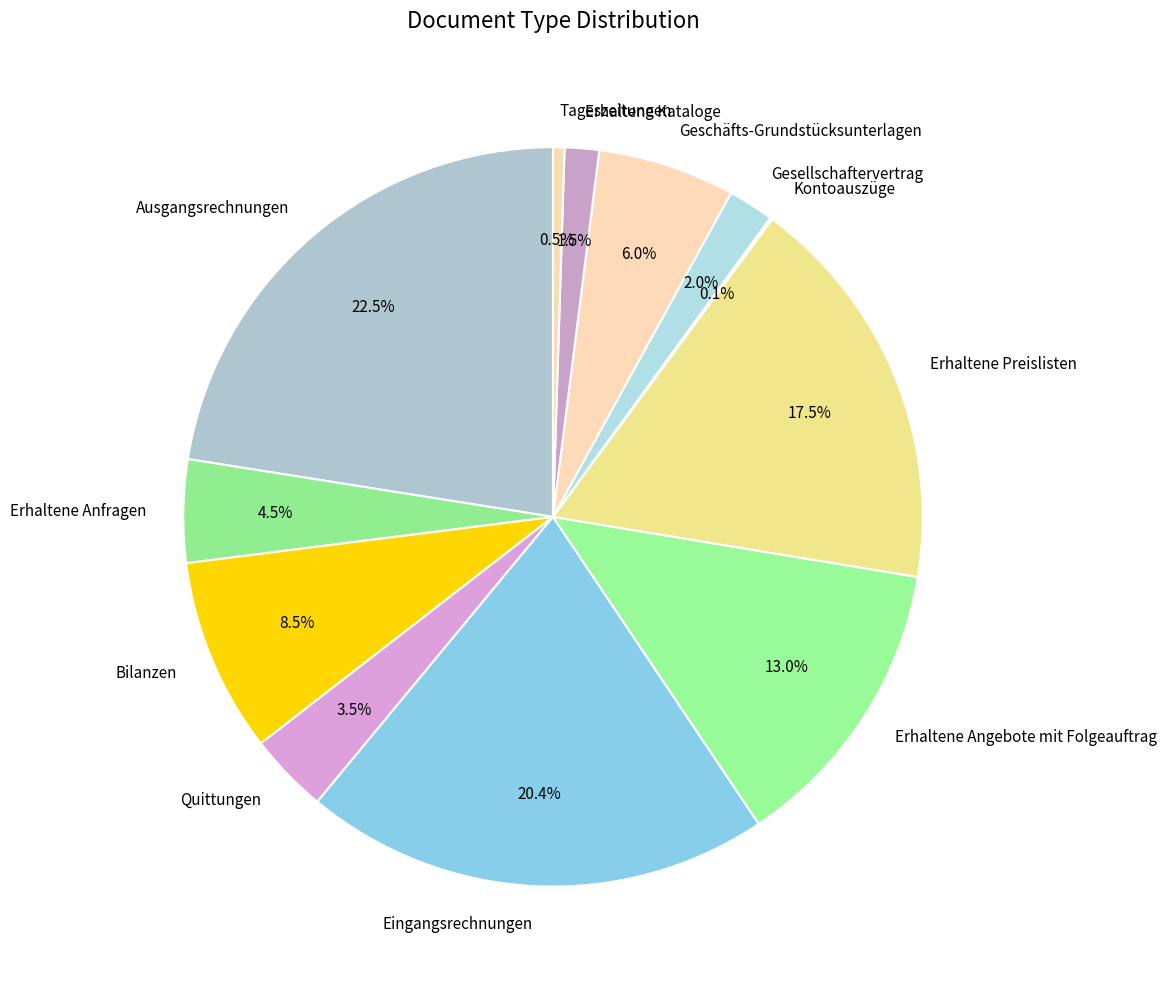

Between Eingangsrechnungen and Geschäfts-Grundstücksunterlagen, which is larger?

Eingangsrechnungen